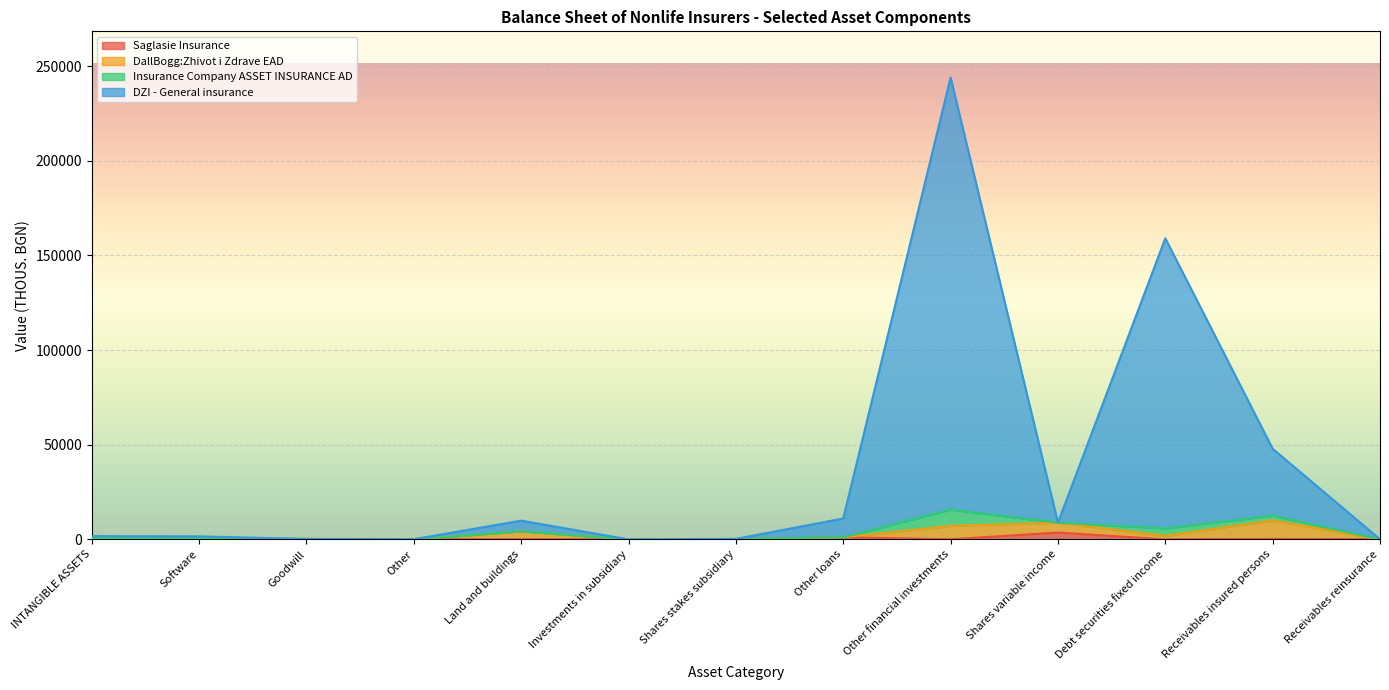

At which category is the sum across all series the highest?

Other financial investments